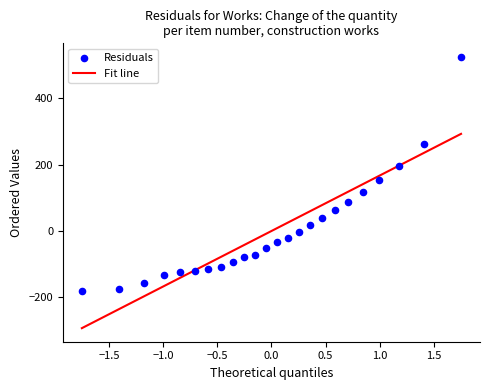

What is the range of Y values (max minus min)?

707.1